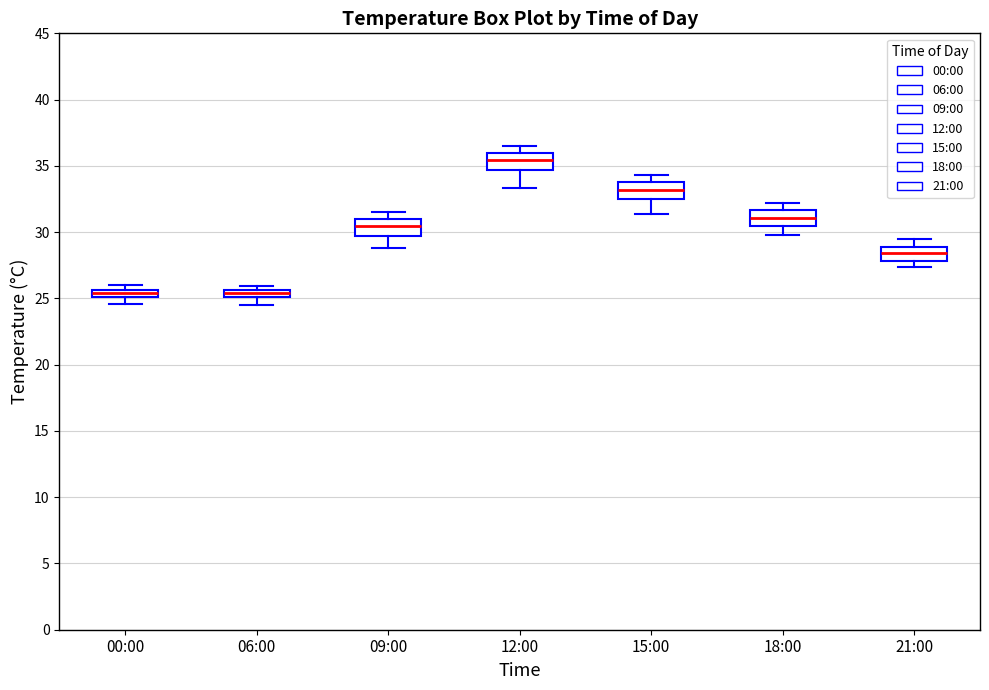

Where is the lower edge of the box for 09:00 on the y-axis? The values are not printed on the chart, so give them approximately, as read against the axis.

29.5